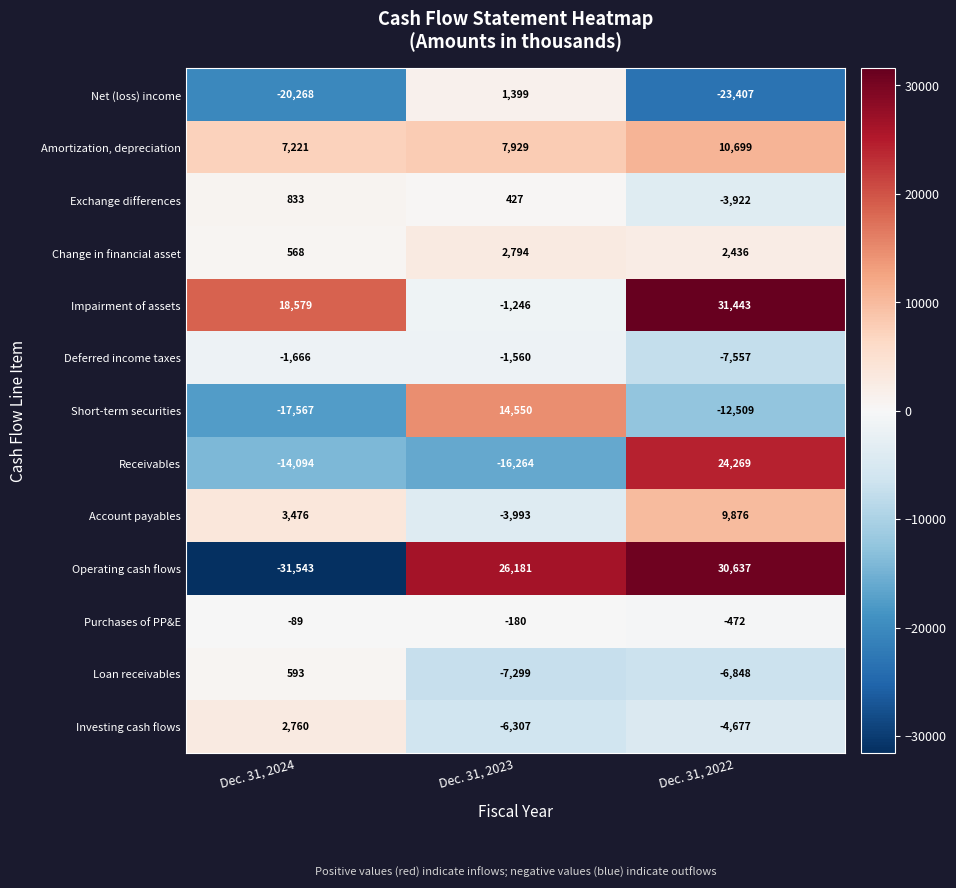

What is the minimum value for Short-term securities?

-17567